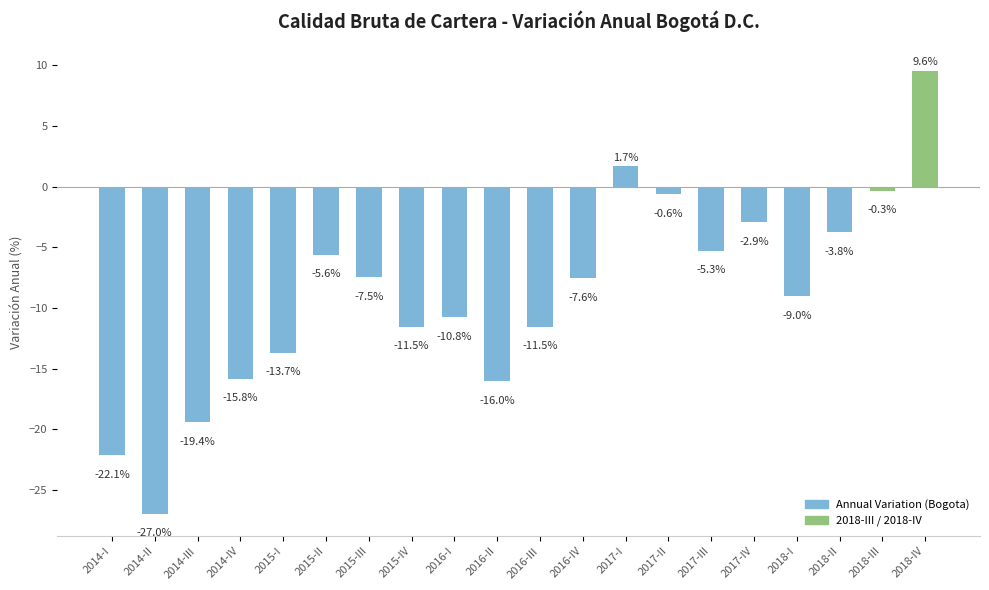

How many categories are shown in the chart?

20